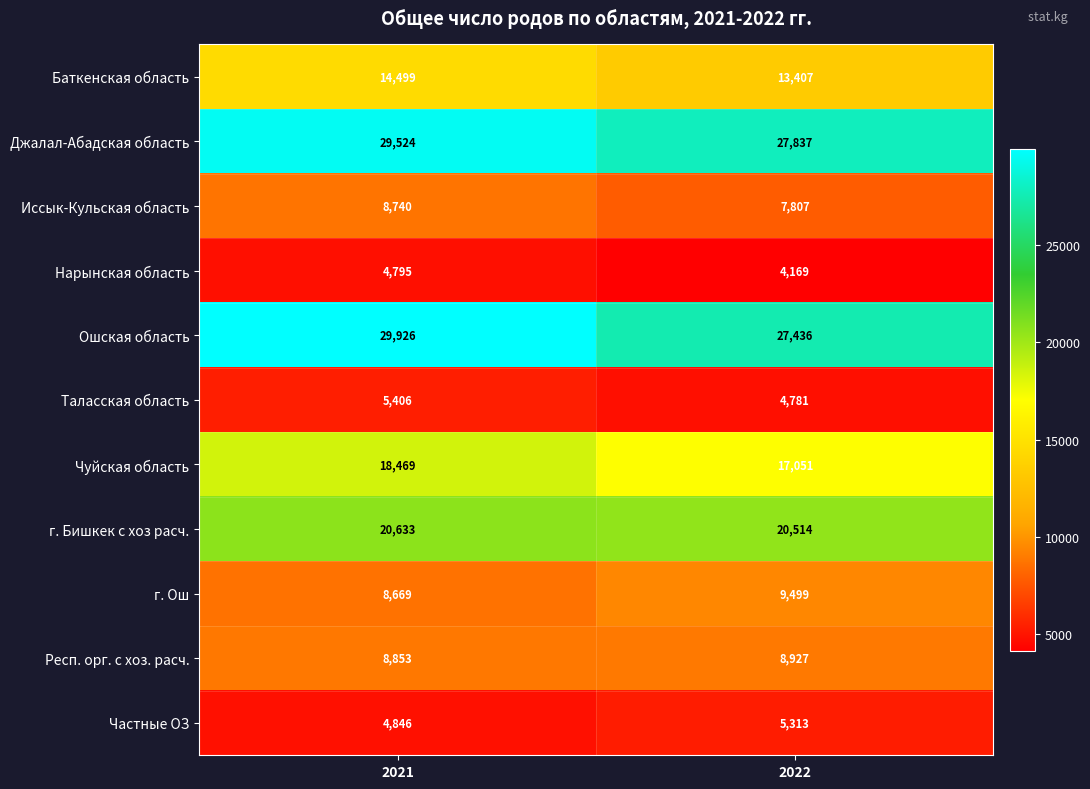

What is the average value of the Чуйская область series?

17760